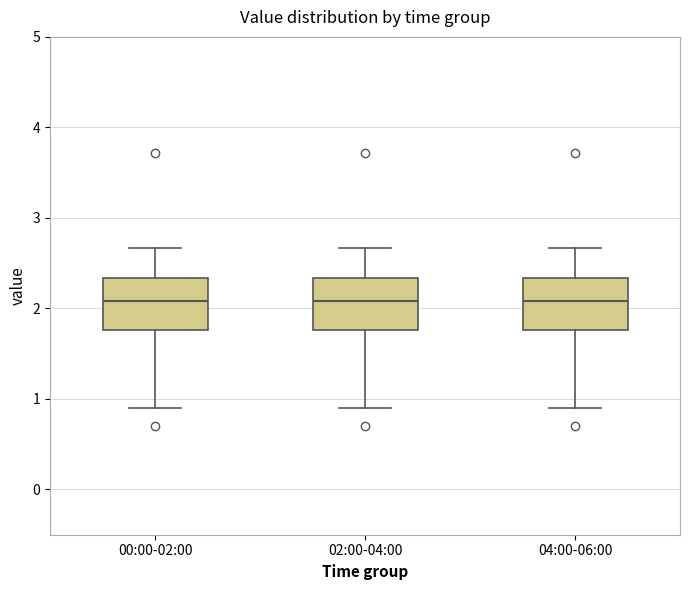

Reading left to right, read every box against the y-axis: the position of its median line, the range the box covers, and the ends of its whiskers. The values are not printed on the chart, so give them approximately, as read against the axis.

00:00-02:00: median 2.1, box 1.8 to 2.3, whiskers 0.9 to 2.7
02:00-04:00: median 2.1, box 1.8 to 2.3, whiskers 0.9 to 2.7
04:00-06:00: median 2.1, box 1.8 to 2.3, whiskers 0.9 to 2.7